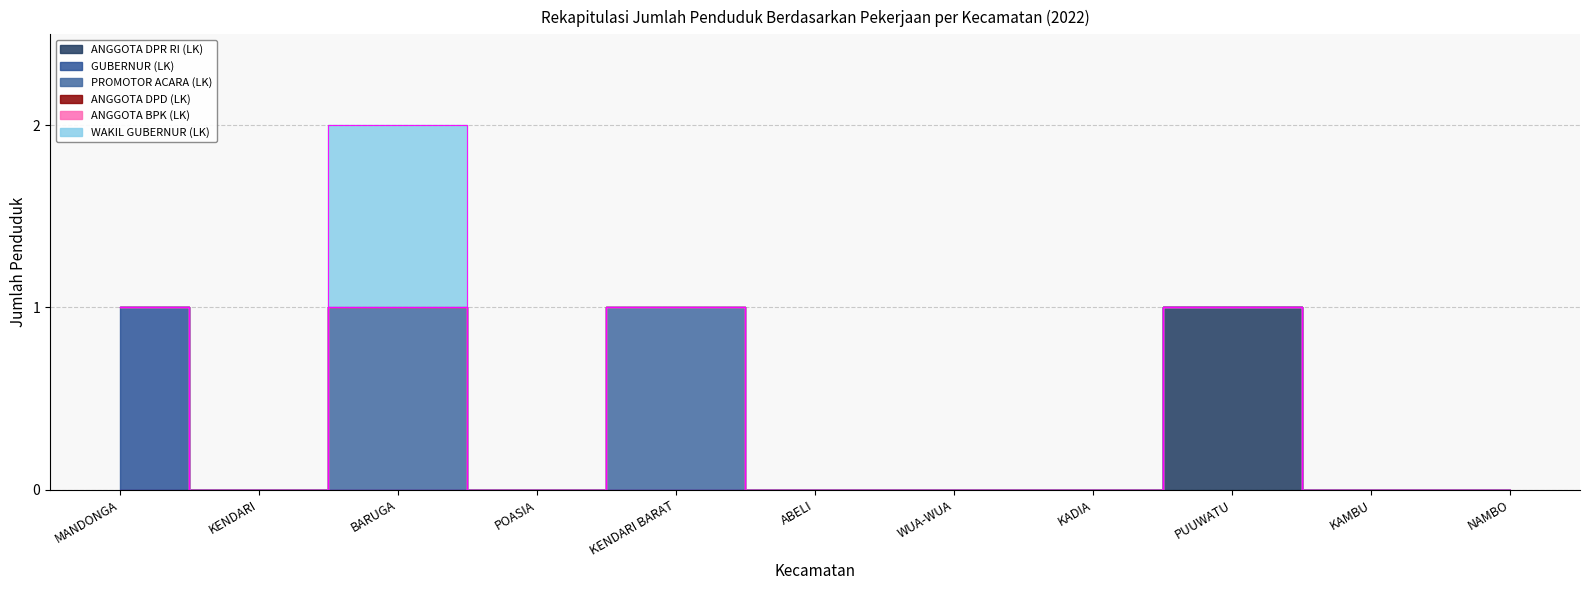

Which category has the highest value in the ANGGOTA DPR RI (LK) series?

PUUWATU